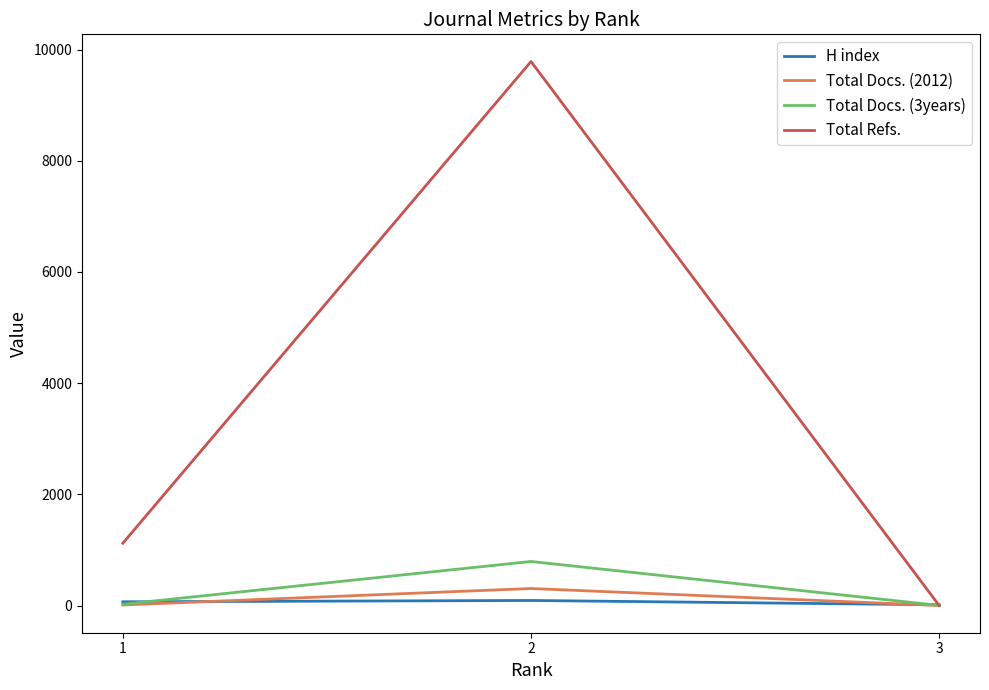

Which series has the largest total across all categories?

Total Refs.